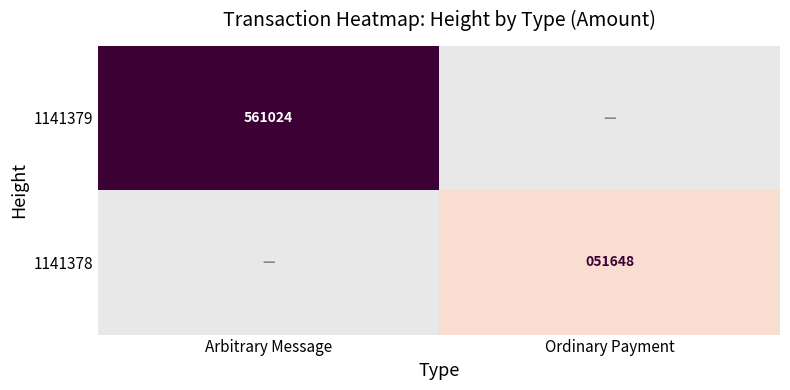

Which has a higher value, Ordinary Payment or Arbitrary Message?

Arbitrary Message